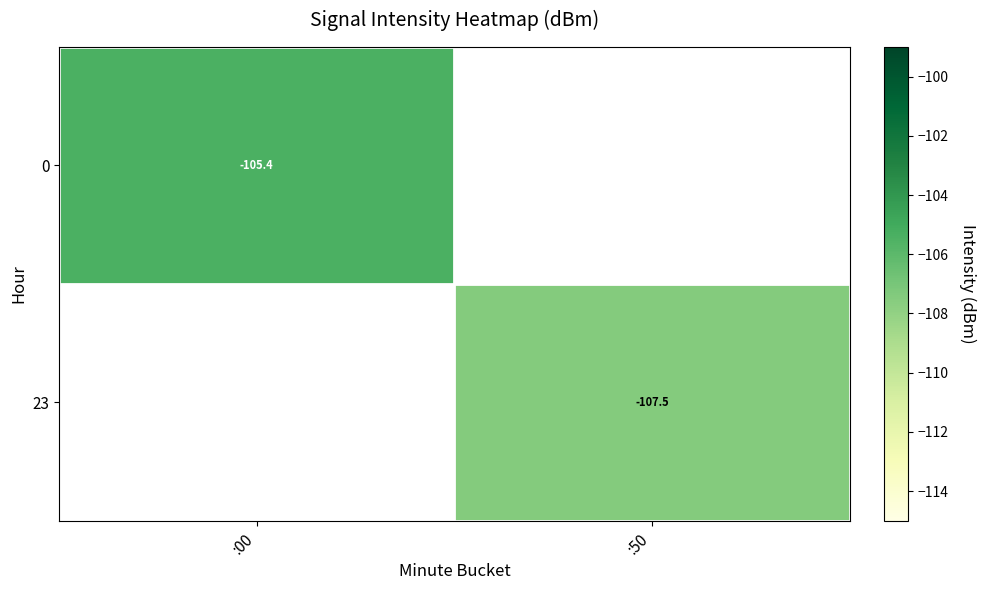

At which label is 0 closest to -105?

:00